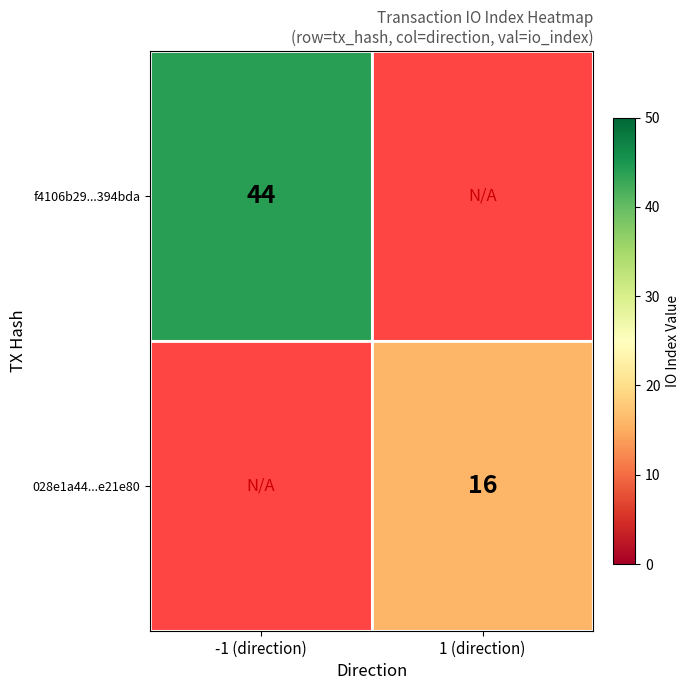

The 028e1a44...e21e80 series shows 24 at 1 (direction). True or false?

False